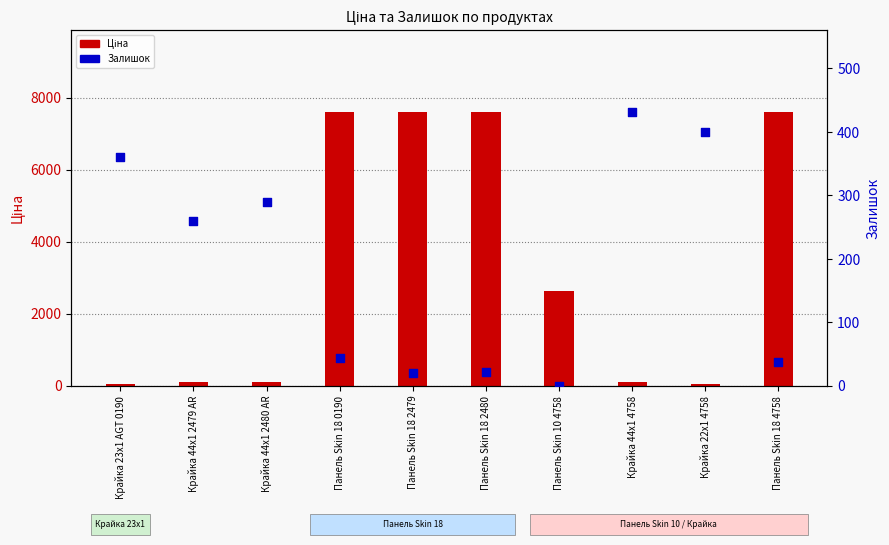

Which series contains the highest Y value?

Ціна